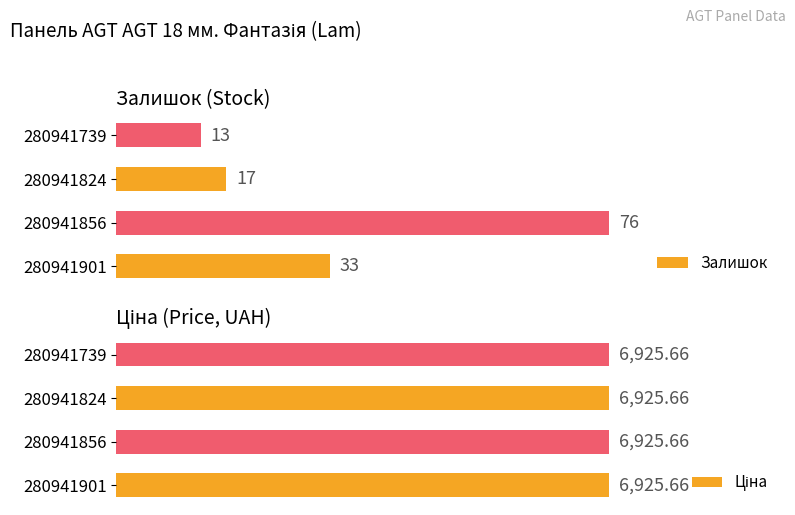

Which series has the largest total across all categories?

Залишок